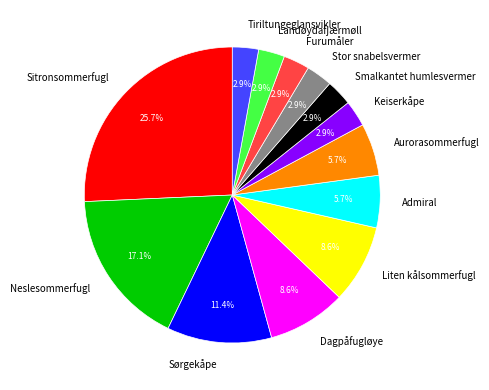

Combined, do Furumåler and Dagpåfugløye account for over 50%?

No